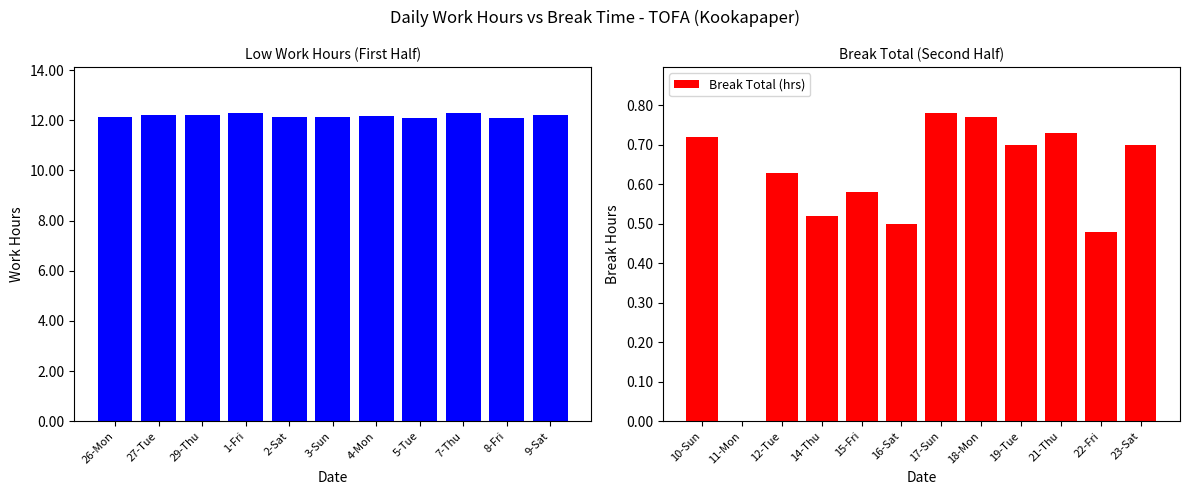

Is it true that Break Total (hrs) equals 0.7 at 19-Tue?

True